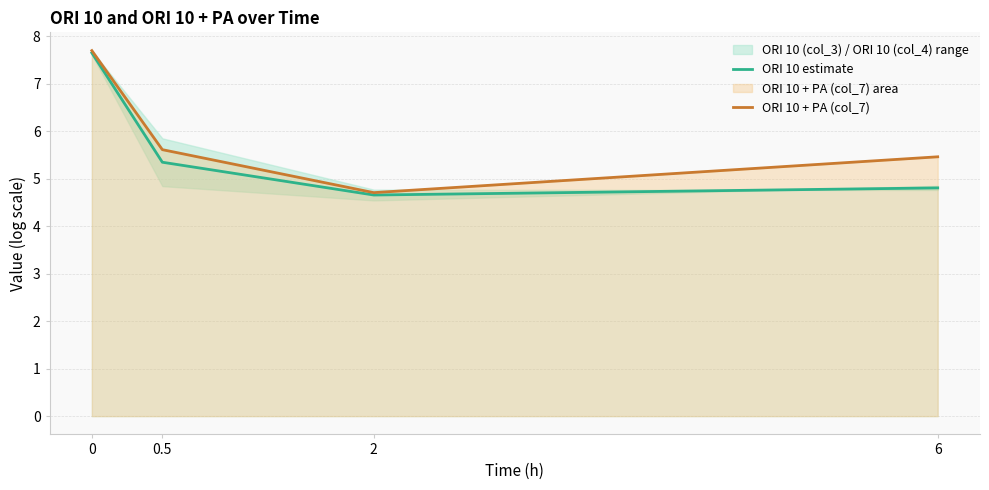

What is the label of the 4th point from the left?

6